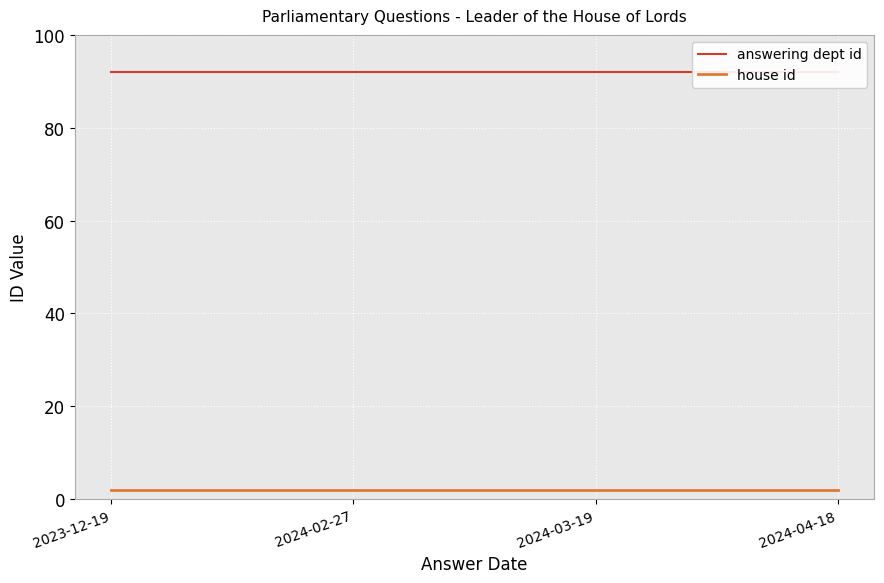

What are all the series names shown in the legend?

answering dept id, house id